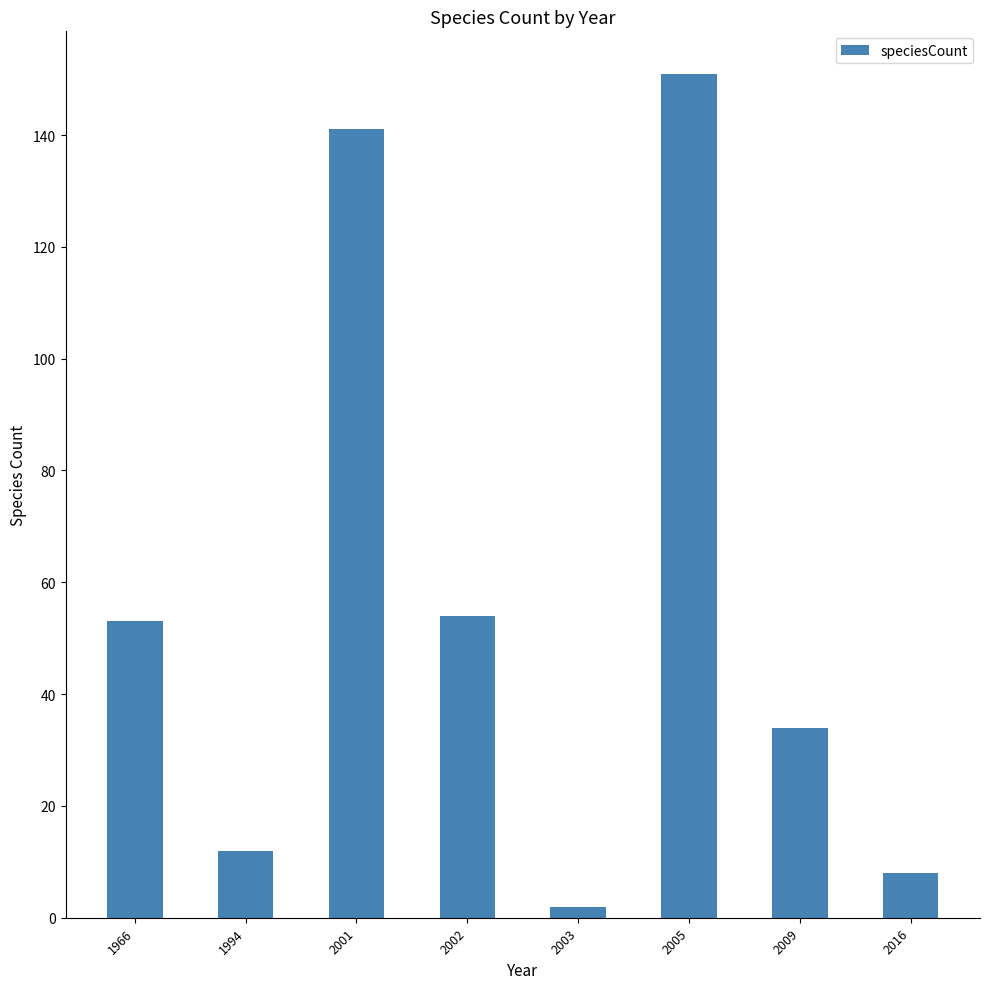

What is the average value?

57